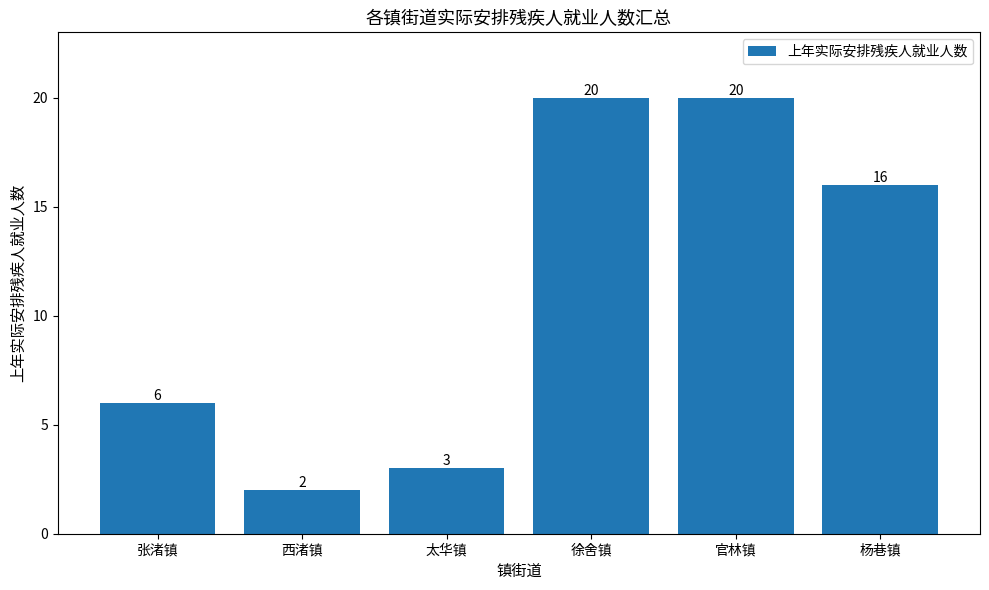

Where does the data first go above 16?

徐舍镇